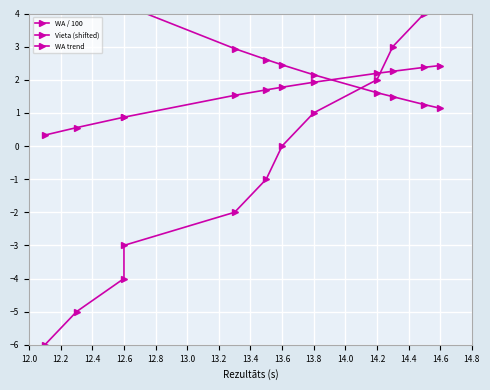

What is the difference between the maximum and second lowest values in the Vieta (shifted) series?

10.0